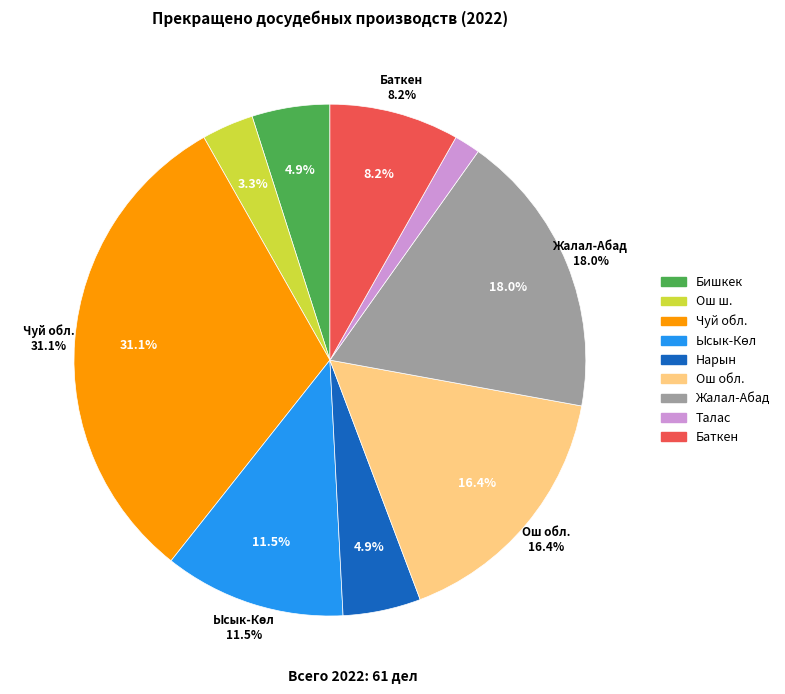

Which slice is the largest?

Чуй обл.